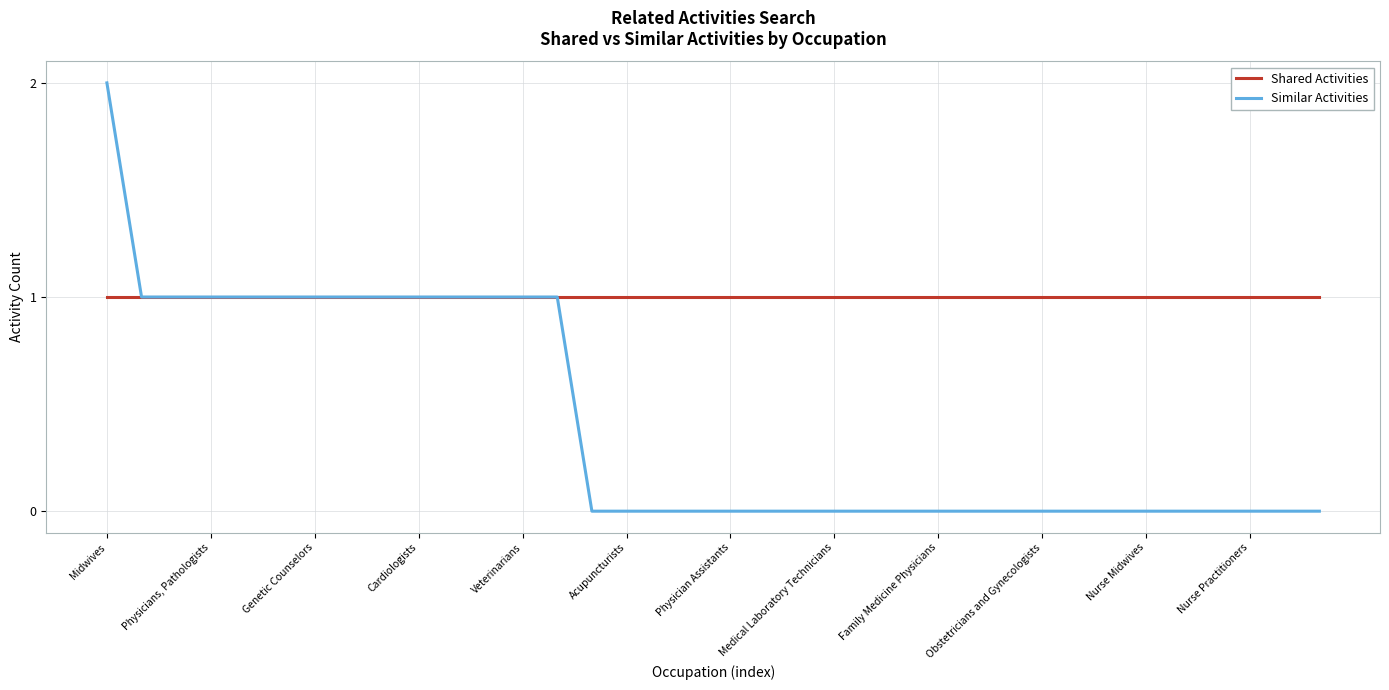

Which series has the widest spread of values?

Similar Activities